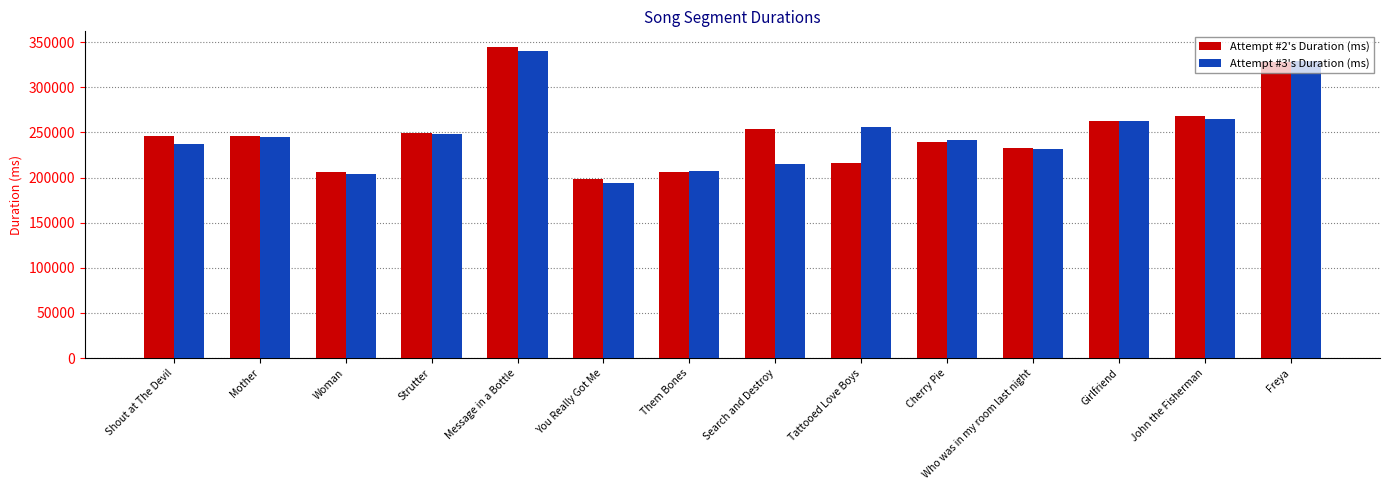

Which series has the widest spread of values?

Attempt #3's Duration (ms)